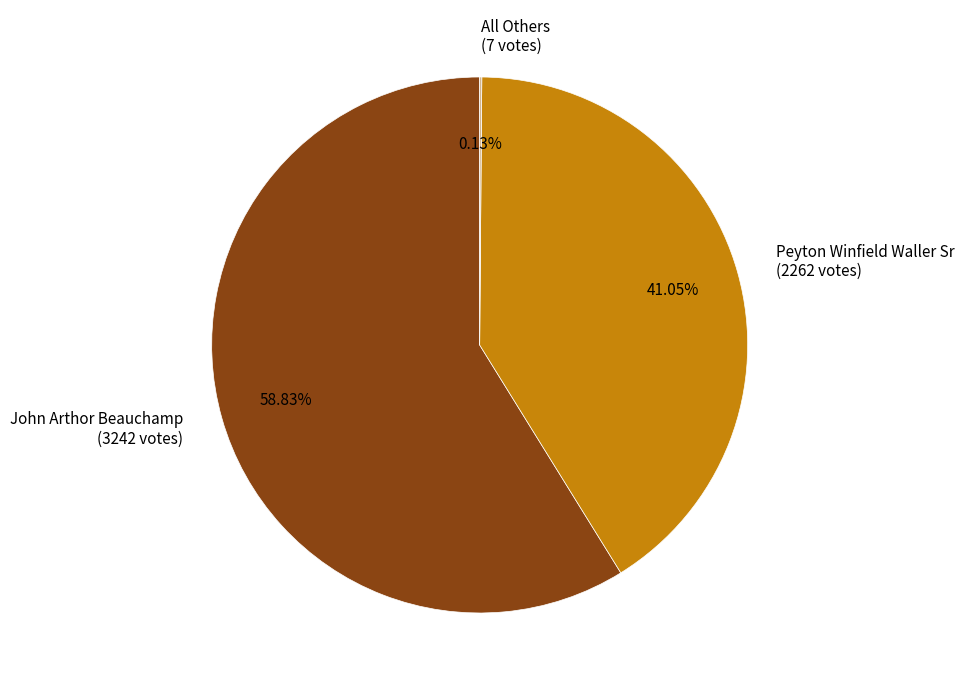

To the nearest percent, what portion does John Arthor Beauchamp represent?

59%